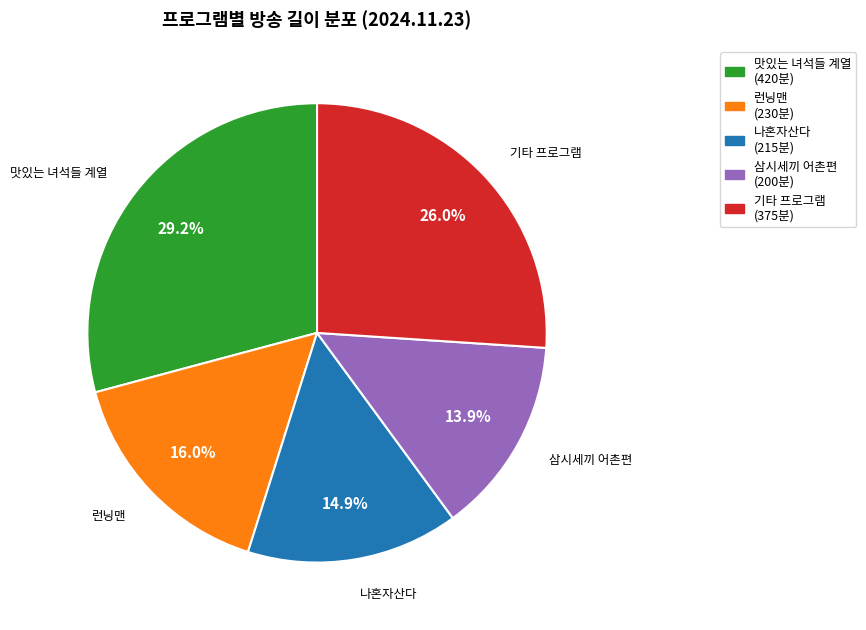

Is there a majority slice in this chart?

No